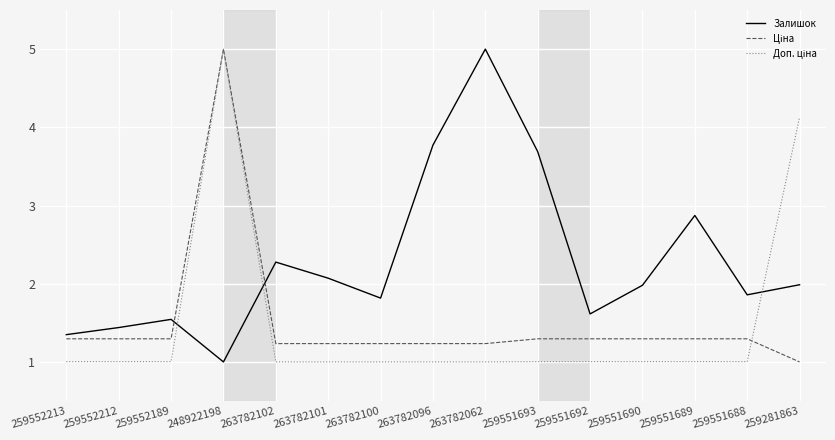

Where is Залишок nearest to the value 3?

259551689